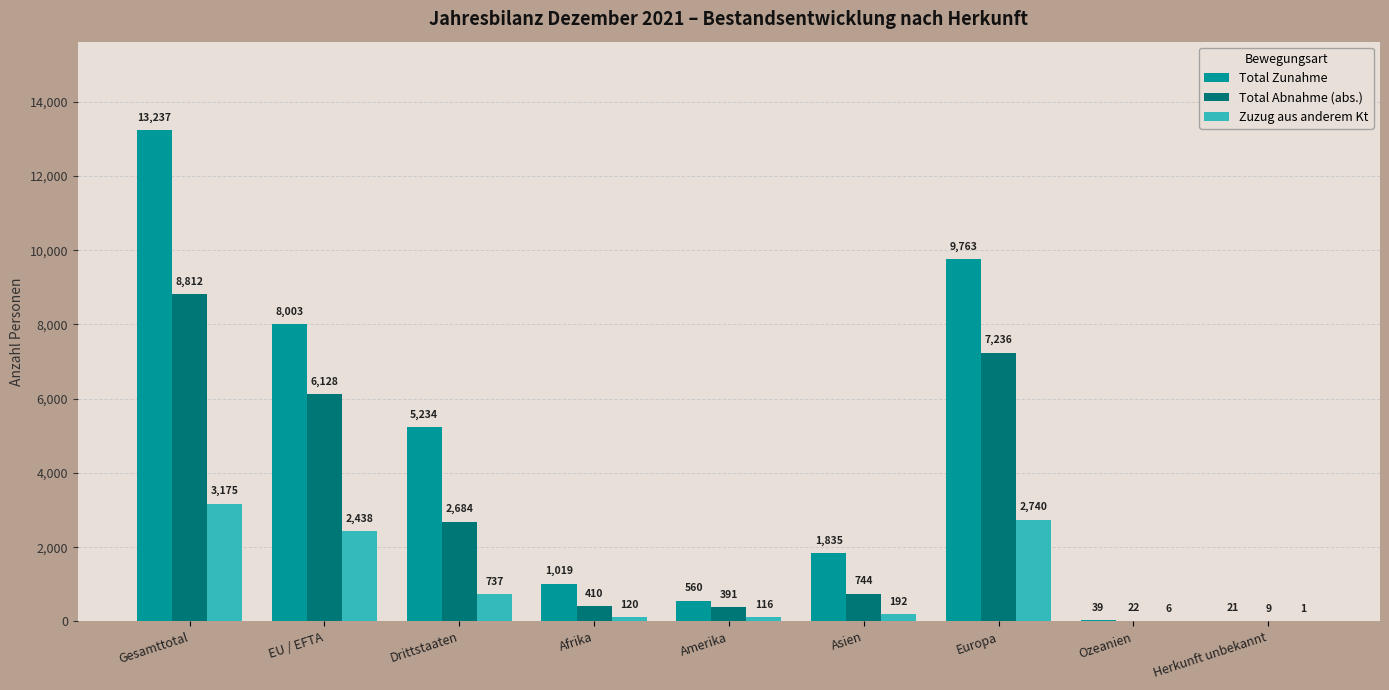

Count the number of data series in this chart.

3